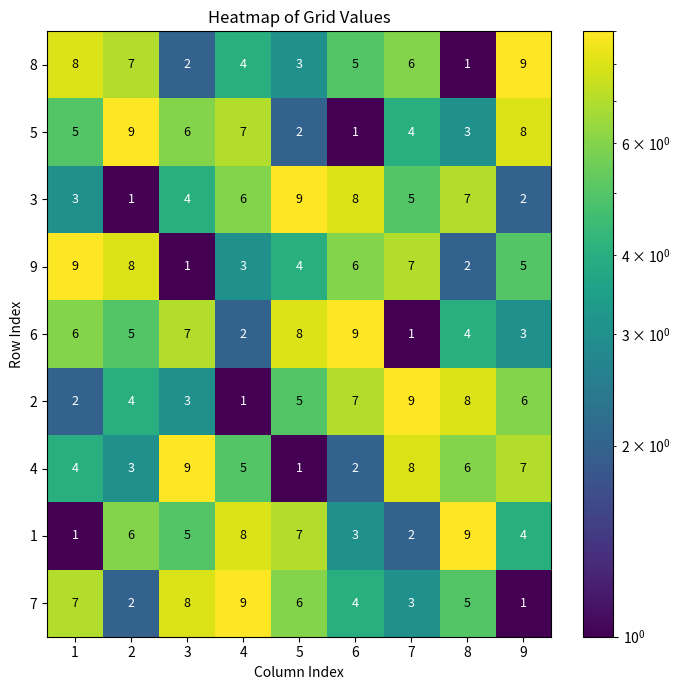

Rank the series at 7 from lowest to highest value.

6, 1, 7, 5, 3, 8, 9, 4, 2